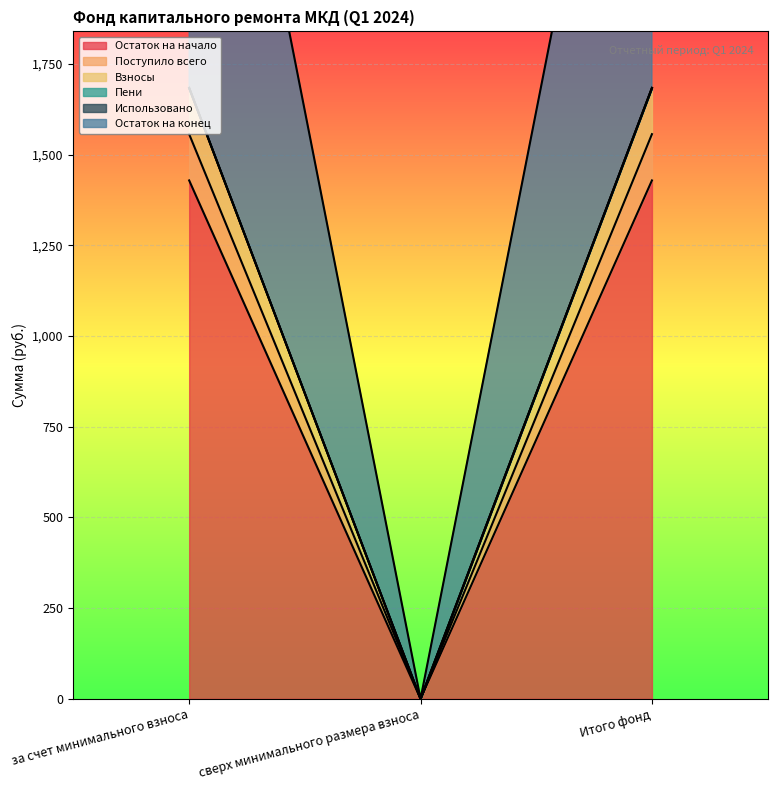

What is the difference between the Поступило всего values at сверх минимального размера взноса and за счет минимального взноса?

1429.2